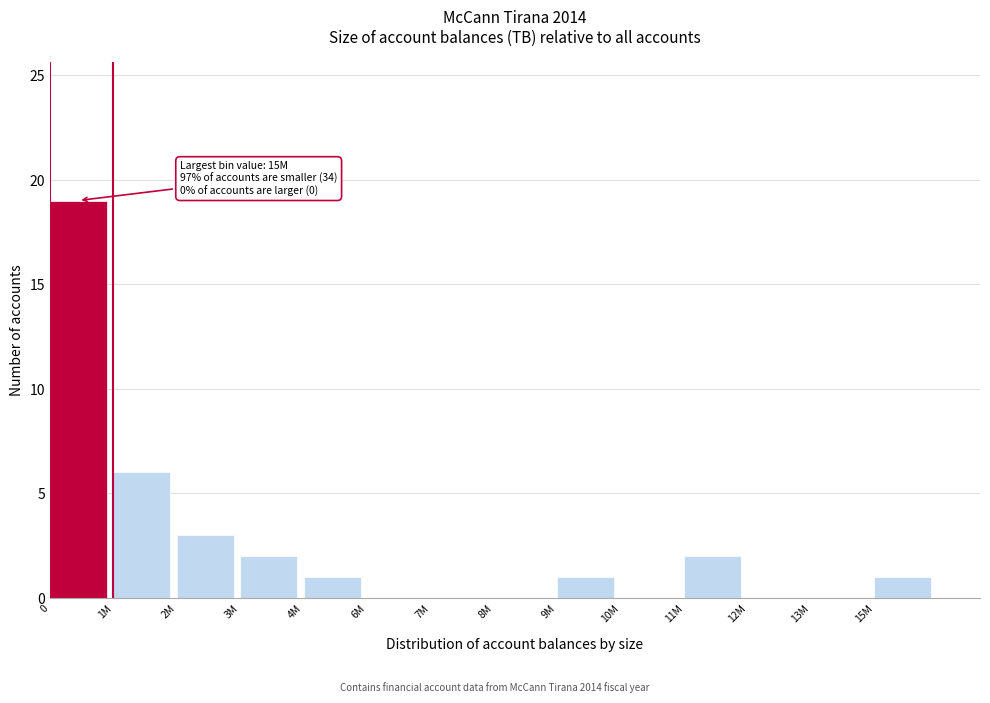

Reading left to right, list all the values displayed in this chart.

0=19	1M=6	2M=3	3M=2	4M=1	6M=0	7M=0	8M=0	9M=1	10M=0	11M=2	12M=0	13M=0	15M=1